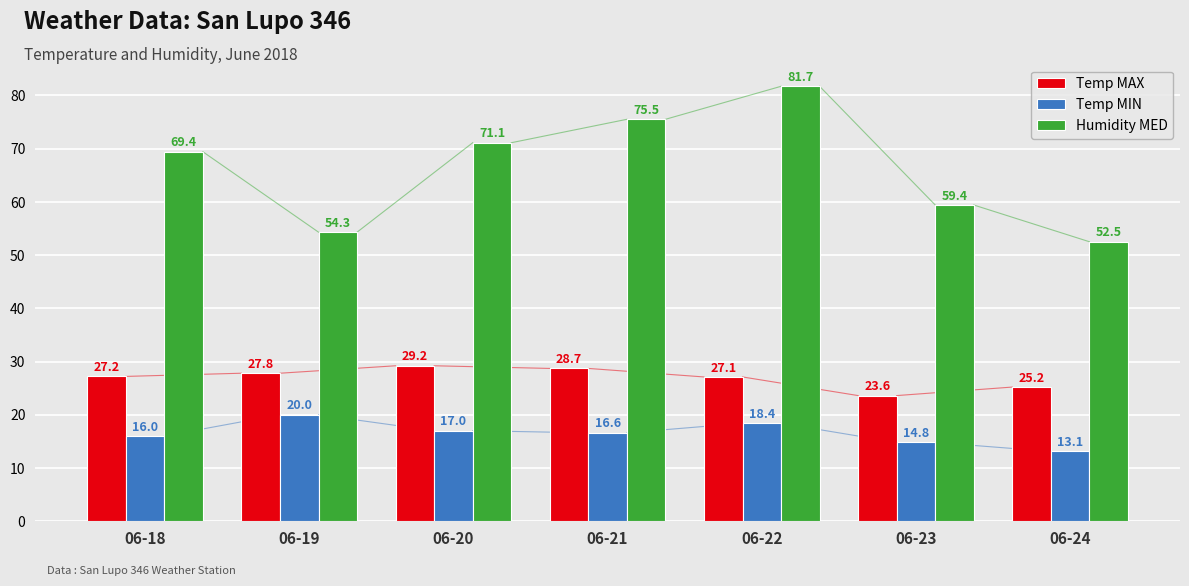

How many bars are there in total?

21